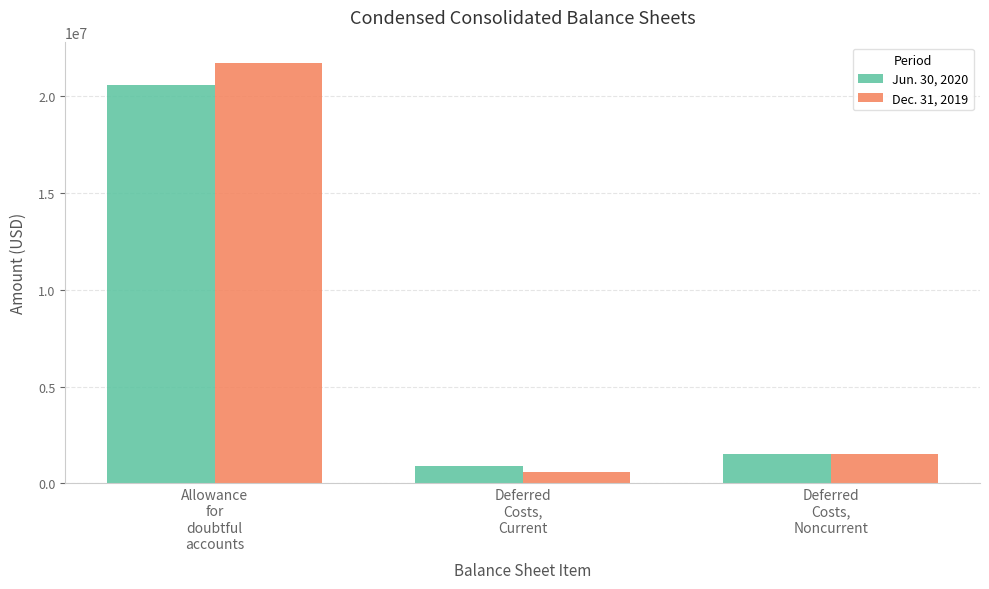

Reading left to right, transcribe all the data shown in this chart.

Jun. 30, 2020: 20600000	920000	1524000
Dec. 31, 2019: 21700000	575000	1534000